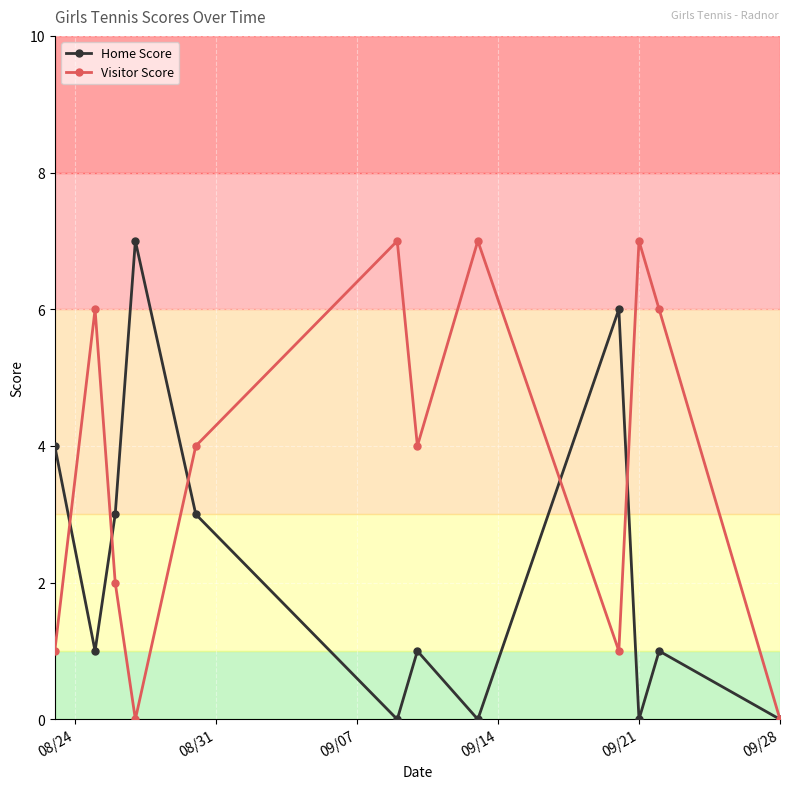

Rank the series by their average value, from lowest to highest.

Home Score, Visitor Score